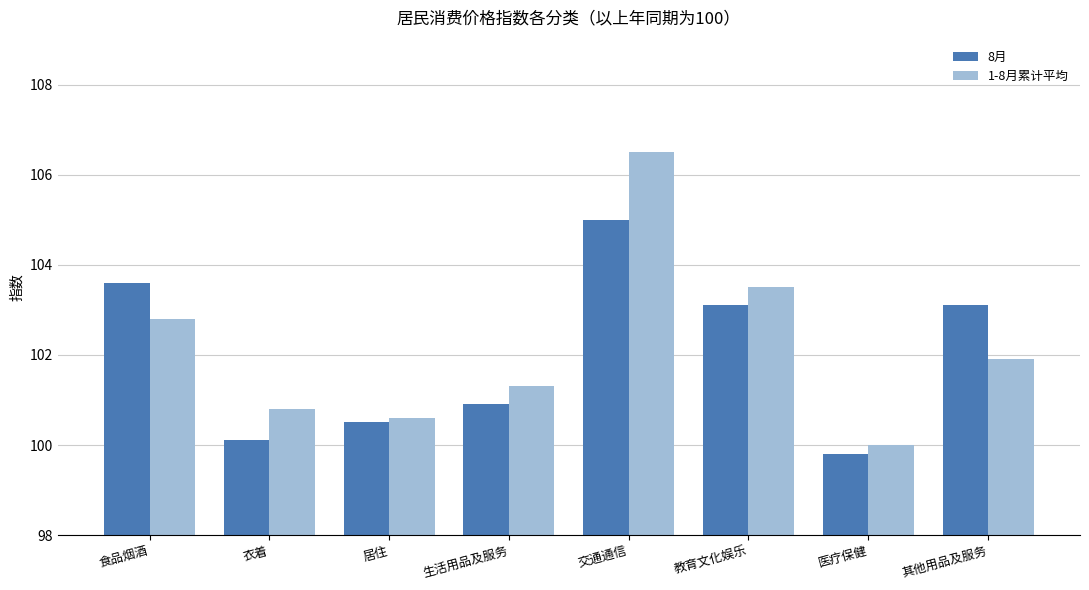

What is the difference between the second highest and second lowest values in the 8月 series?

3.5